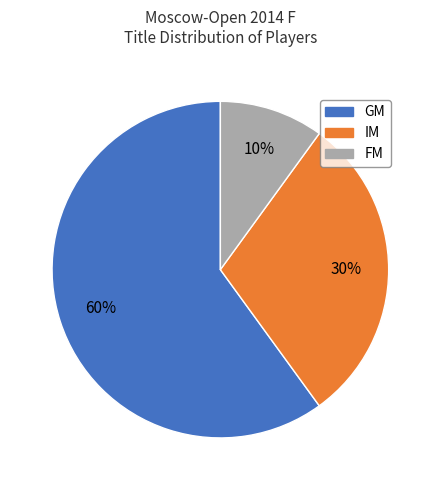

To the nearest percent, what portion does GM represent?

60%